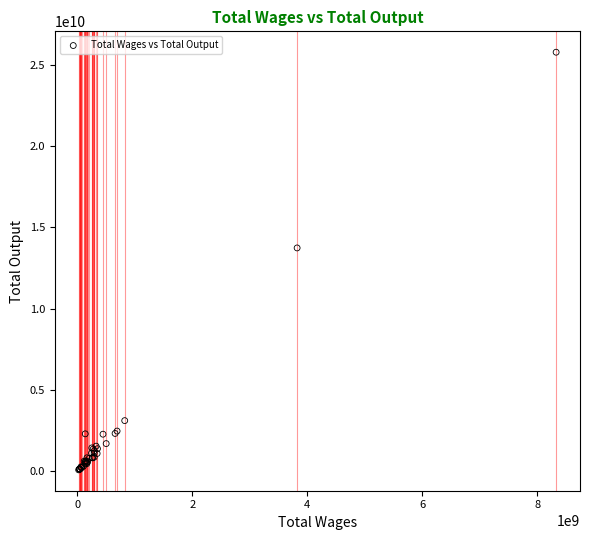

What Y value in the scatter plot is closest to 12929719650?

13735682700